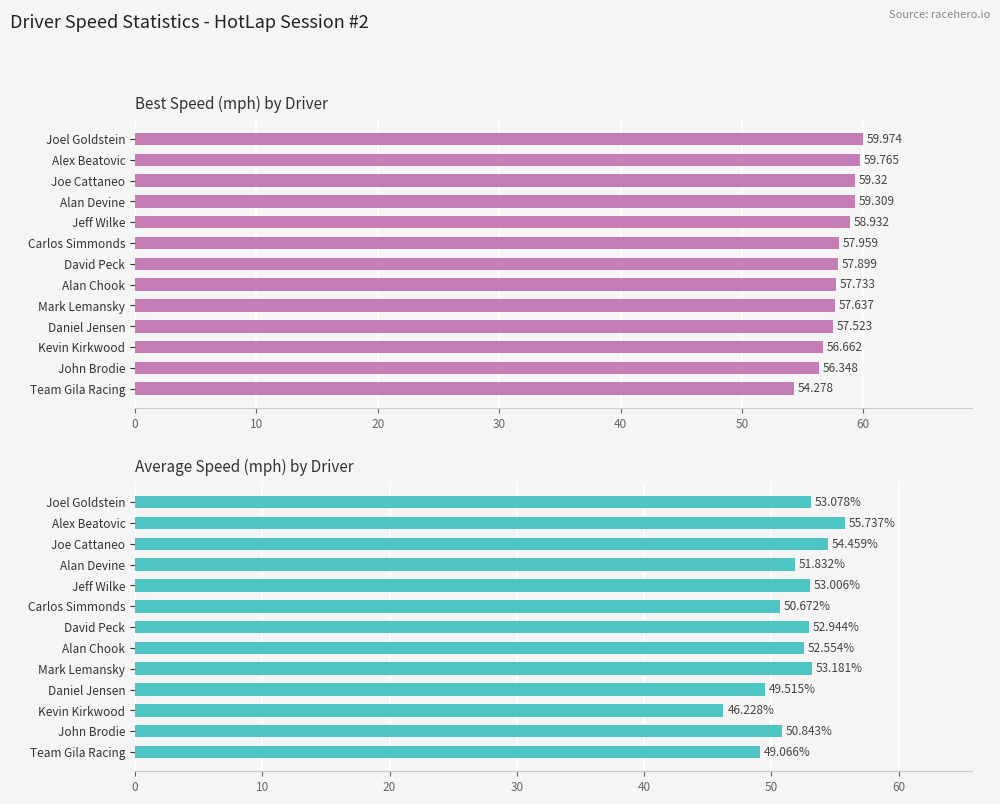

What is the value of the Best Speed bar at the 1st from the left?

60.0